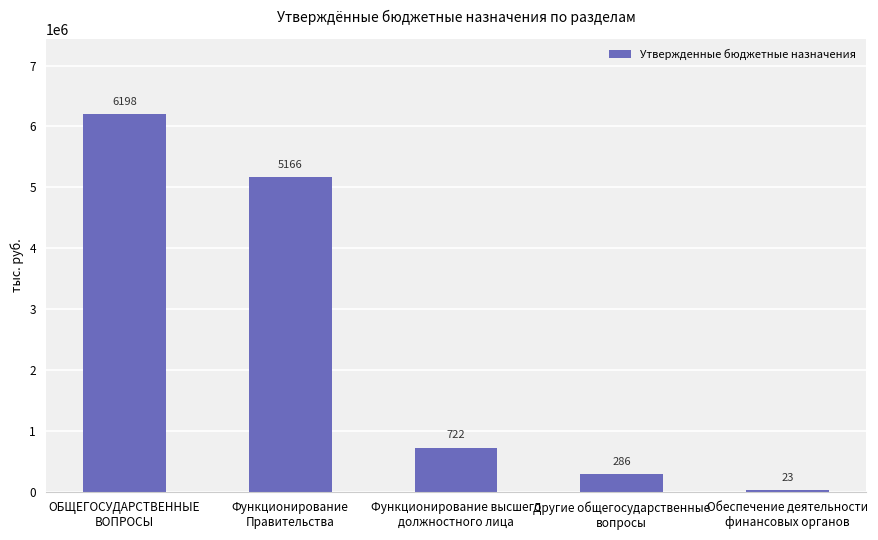

At which label does the data first exceed 722385?

ОБЩЕГОСУДАРСТВЕННЫЕ
ВОПРОСЫ